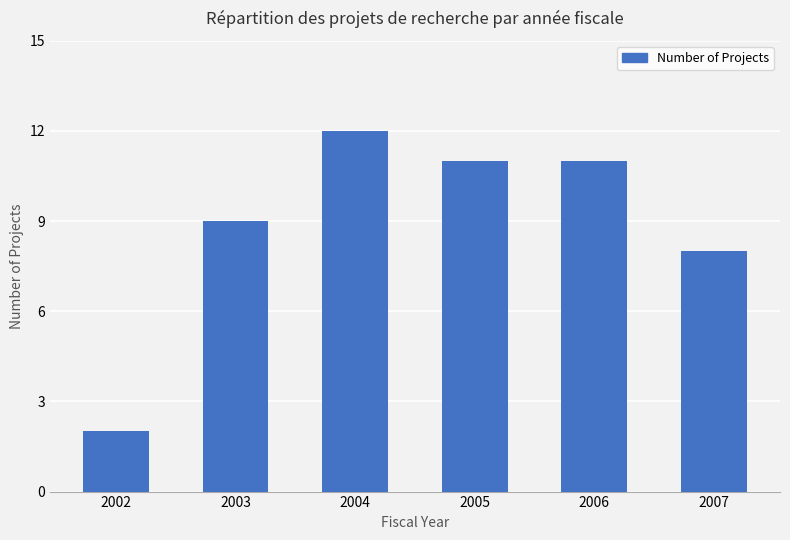

What is the change in value from 2005 to 2007?

-3